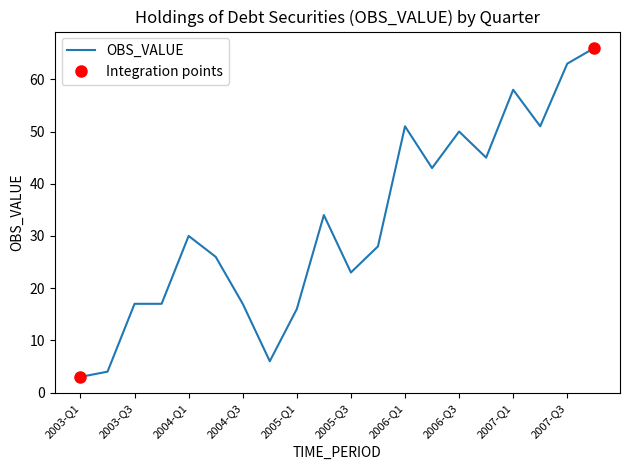

What is the maximum value for OBS_VALUE?

66